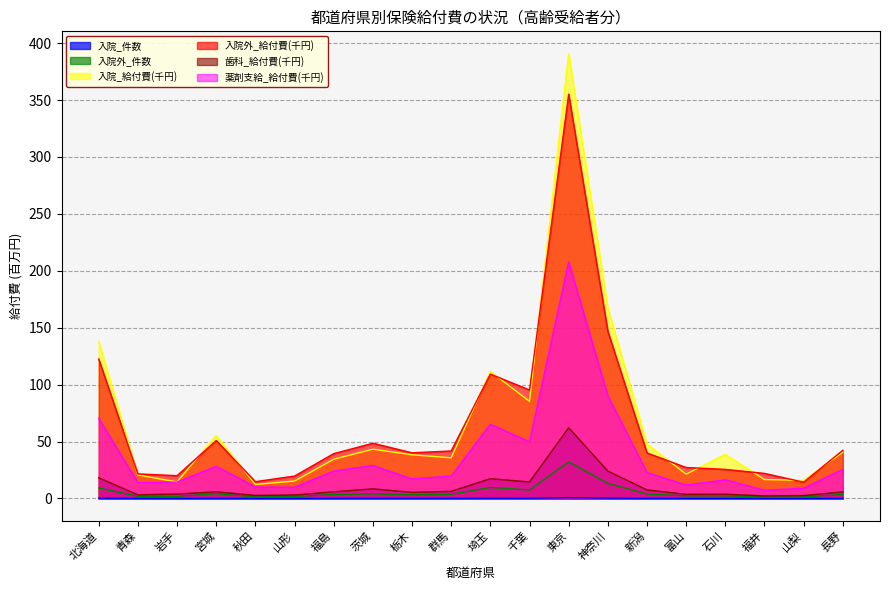

Reading left to right, list all the values displayed in this chart.

入院_件数: 0.2	0.0	0.0	0.1	0.0	0.0	0.1	0.1	0.1	0.1	0.2	0.2	0.7	0.3	0.1	0.1	0.1	0.0	0.0	0.1
入院外_件数: 9.3	1.8	1.9	4.1	1.4	1.8	3.5	4.0	3.2	3.7	9.7	7.5	32.1	13.3	3.9	2.3	2.3	1.5	1.4	3.5
入院_給付費(千円): 137.9	20.6	14.5	55.3	12.3	15.3	34.4	43.3	38.4	35.7	111.6	85.3	390.9	167.5	47.8	21.3	38.7	16.6	15.9	40.6
入院外_給付費(千円): 122.4	21.6	20.0	50.9	14.7	19.7	39.4	48.5	40.1	41.7	109.3	95.3	355.2	147.0	40.0	27.2	25.5	22.0	14.3	42.3
歯科_給付費(千円): 18.1	3.2	3.9	5.9	2.7	3.0	5.9	8.4	5.4	6.2	17.4	14.5	62.1	24.0	7.5	3.6	3.7	2.3	2.6	5.8
薬剤支給_給付費(千円): 70.3	13.9	14.4	28.2	10.1	9.8	24.0	29.0	17.2	19.7	65.2	49.8	207.8	90.2	22.8	11.7	16.4	7.2	9.0	25.5